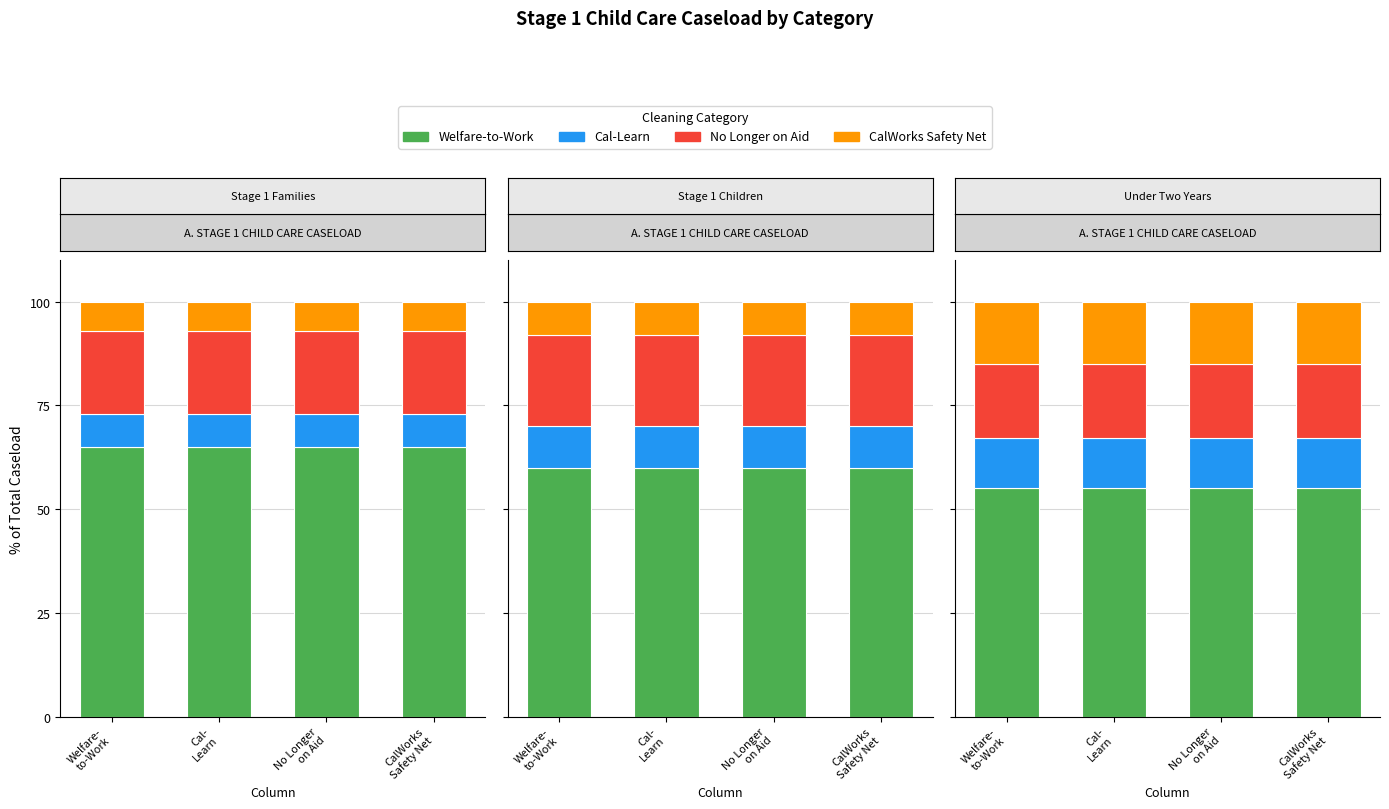

What is the difference between the highest and lowest values at CalWorks
Safety Net?

43.0